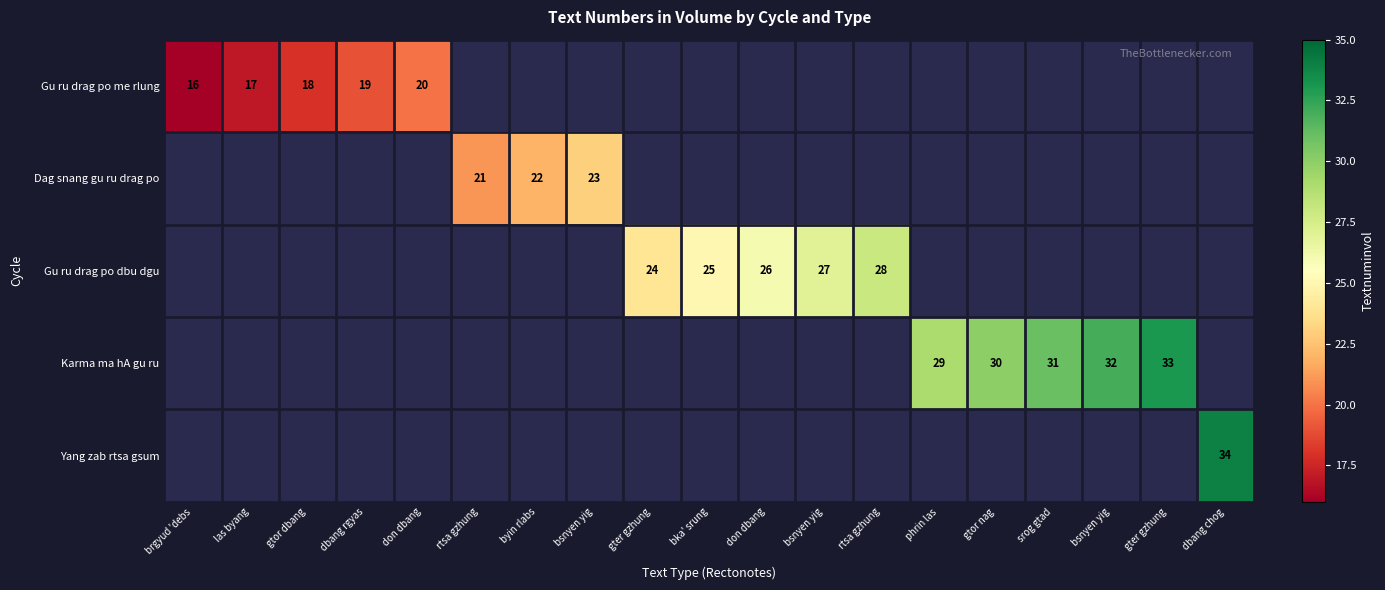

What is the difference between the highest and lowest values at rtsa gzhung?

21